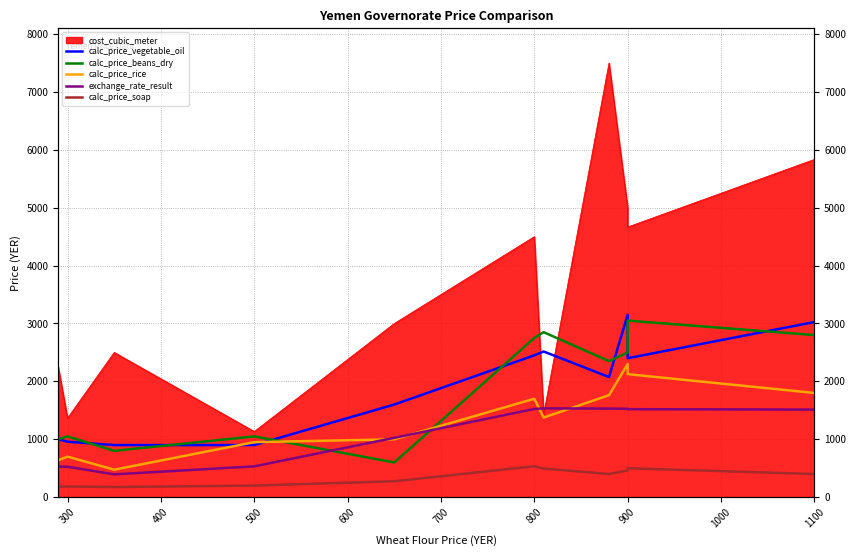

What is the maximum value for exchange_rate_result?

1534